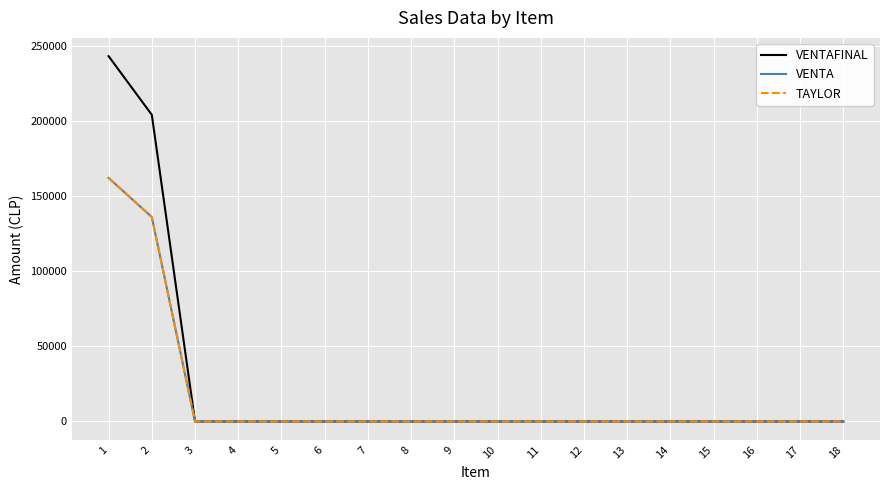

Does the chart have visible grid lines?

Yes